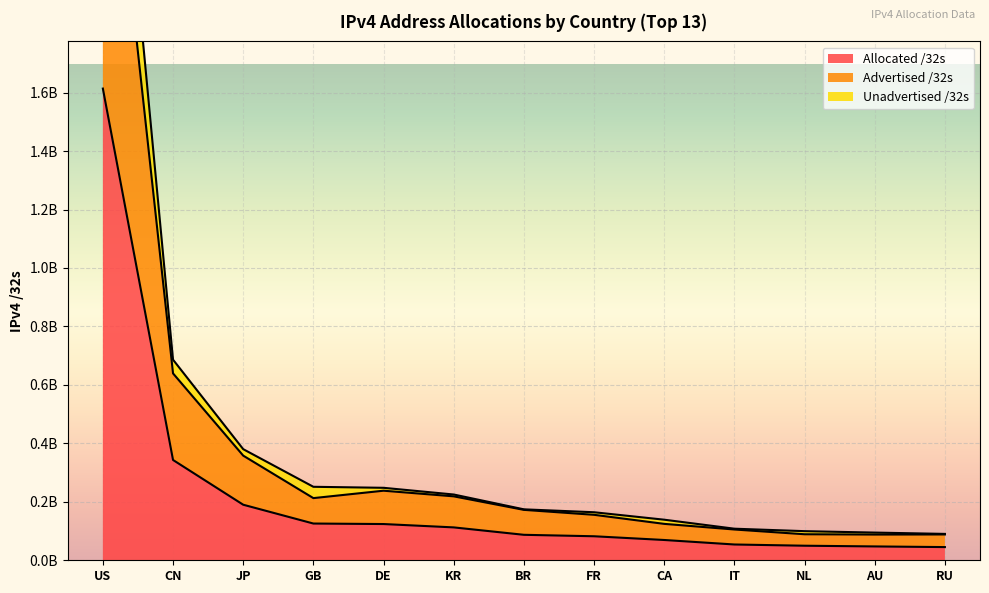

The value of Advertised /32s at IT is 60826594. True or false?

False